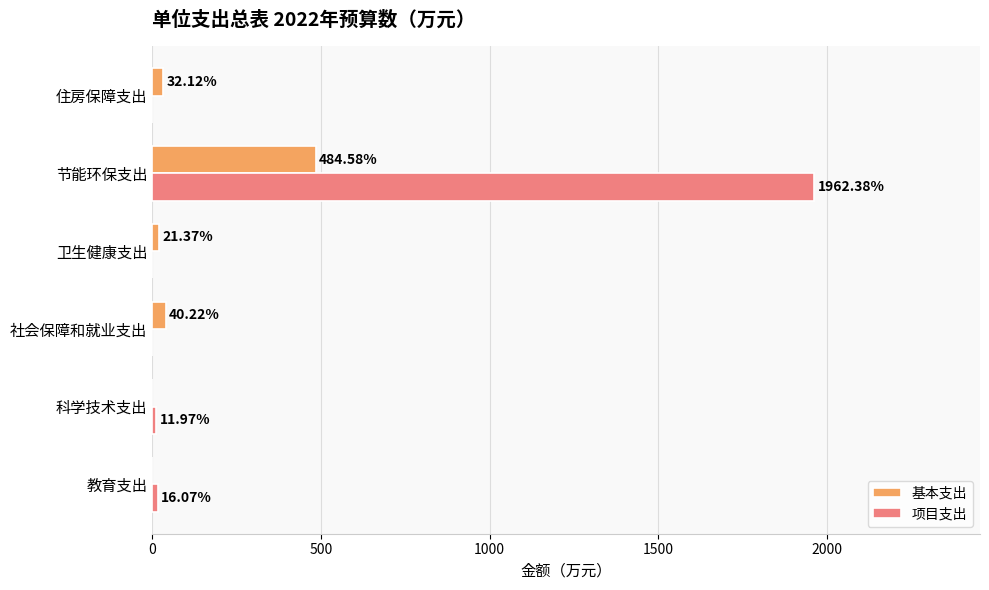

Where is 基本支出 nearest to the value 242?

社会保障和就业支出